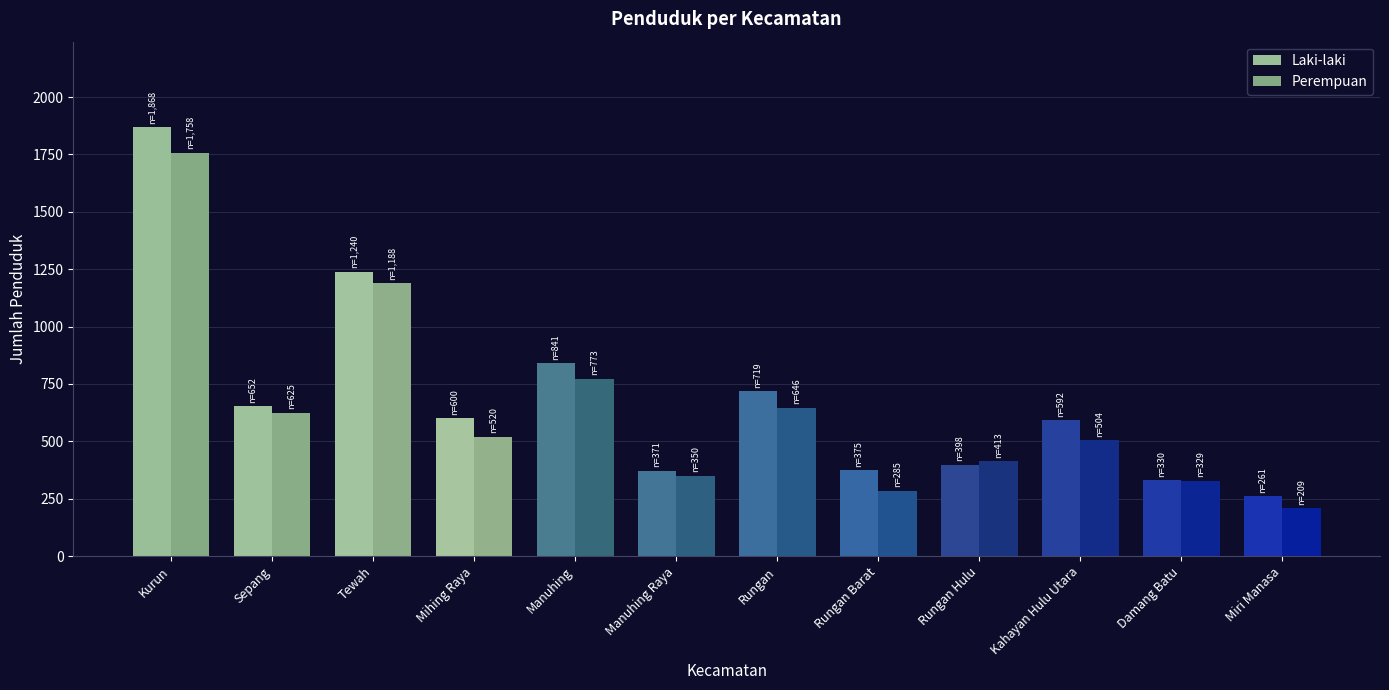

Rank the series by their average value, from highest to lowest.

Laki-laki, Perempuan